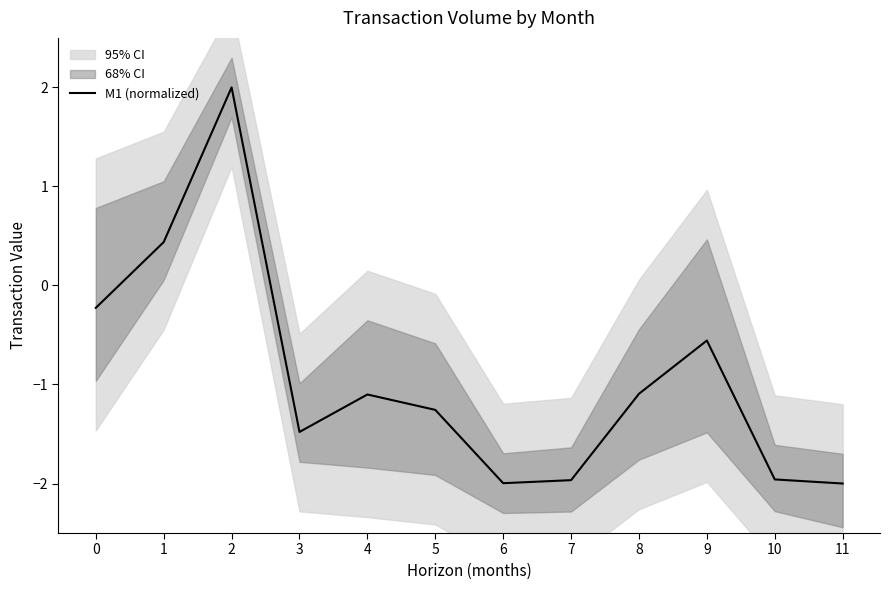

What is the greatest value displayed?

2.0